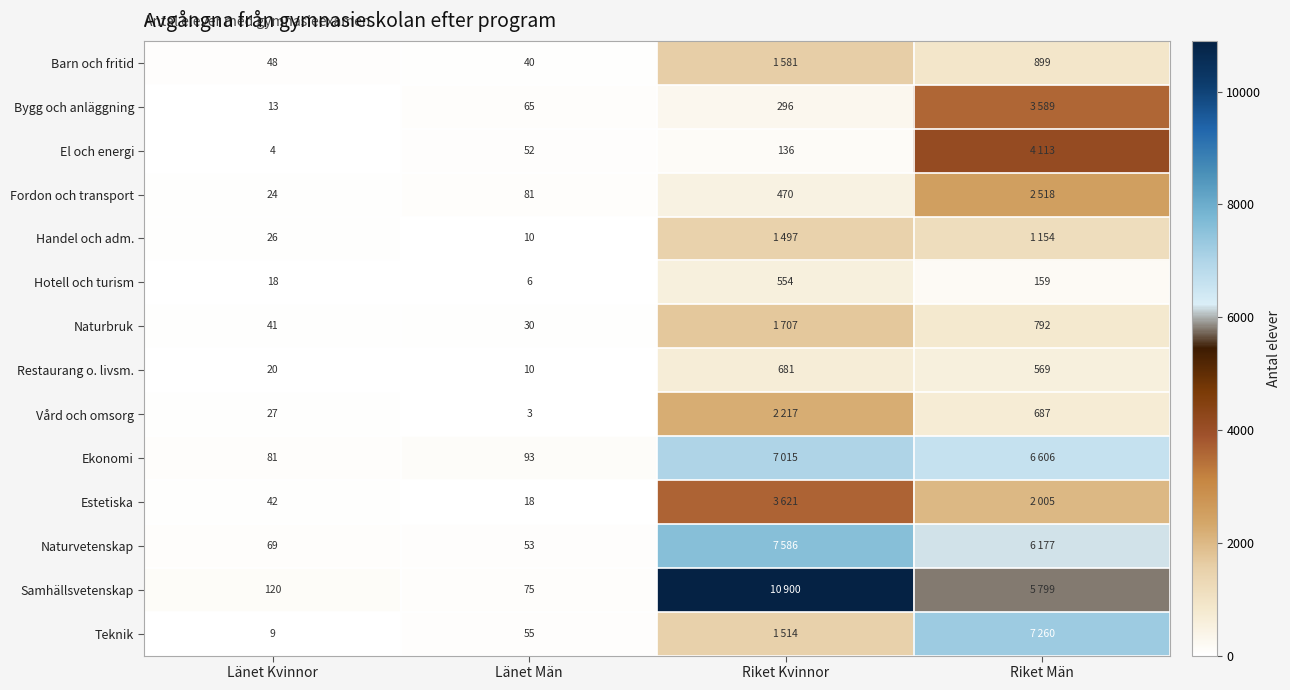

Is it true that Samhällsvetenskap equals 58 at Länet Kvinnor?

False